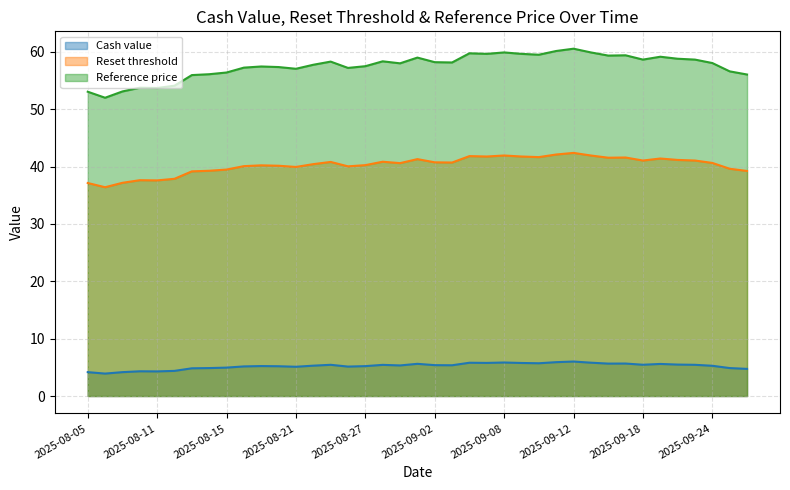

How many data points in Reset threshold are less than 40?

12